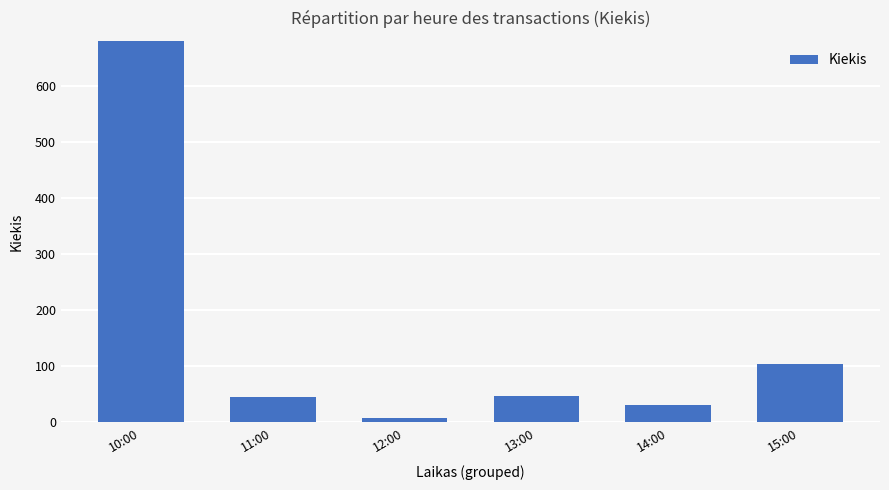

At which label does the data first exceed 47?

10:00